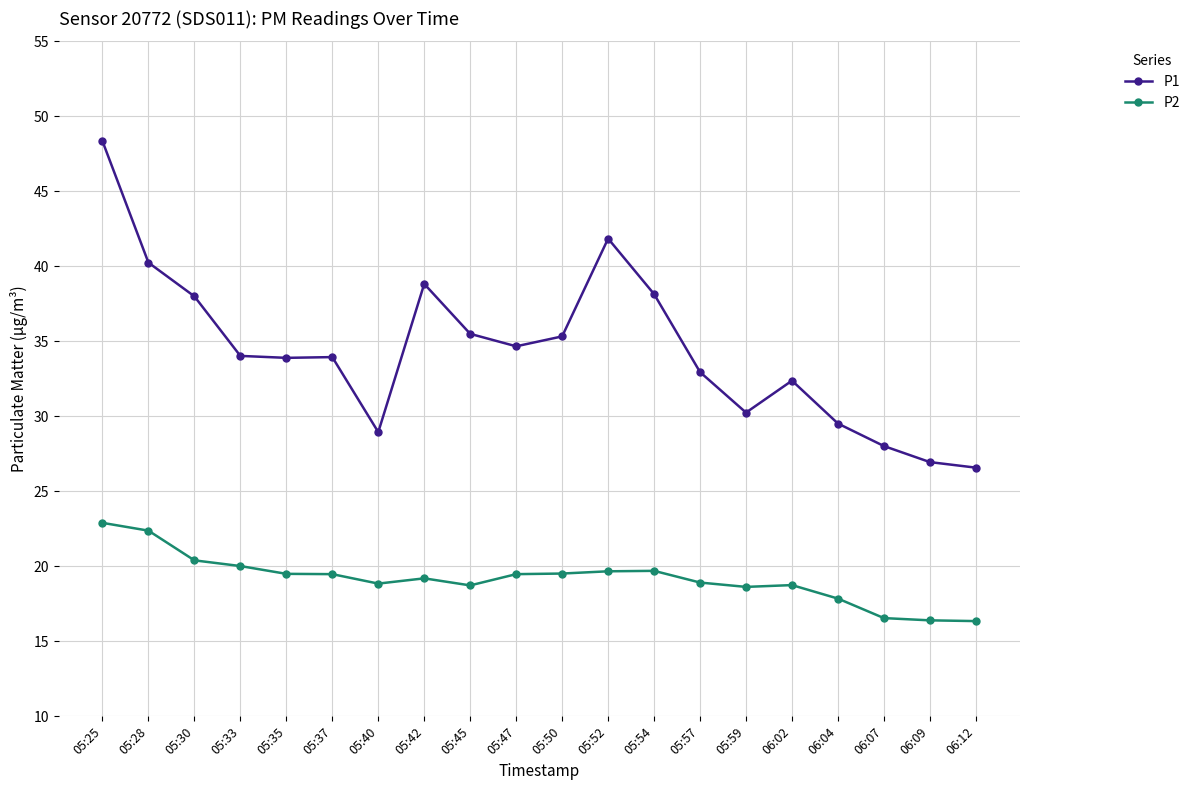

Rank the series by their maximum value, from highest to lowest.

P1, P2